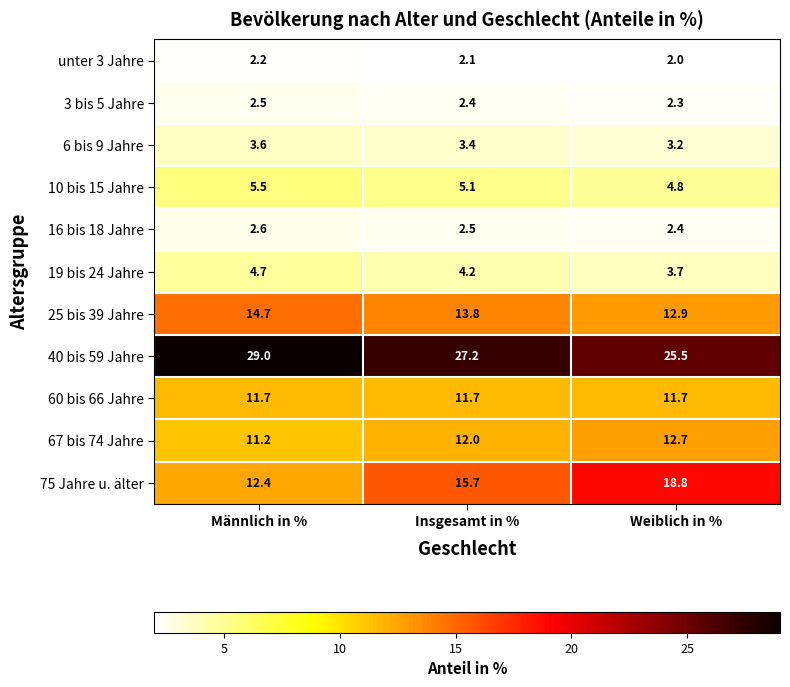

Count the 40 bis 59 Jahre values in the range 25 to 29.

3